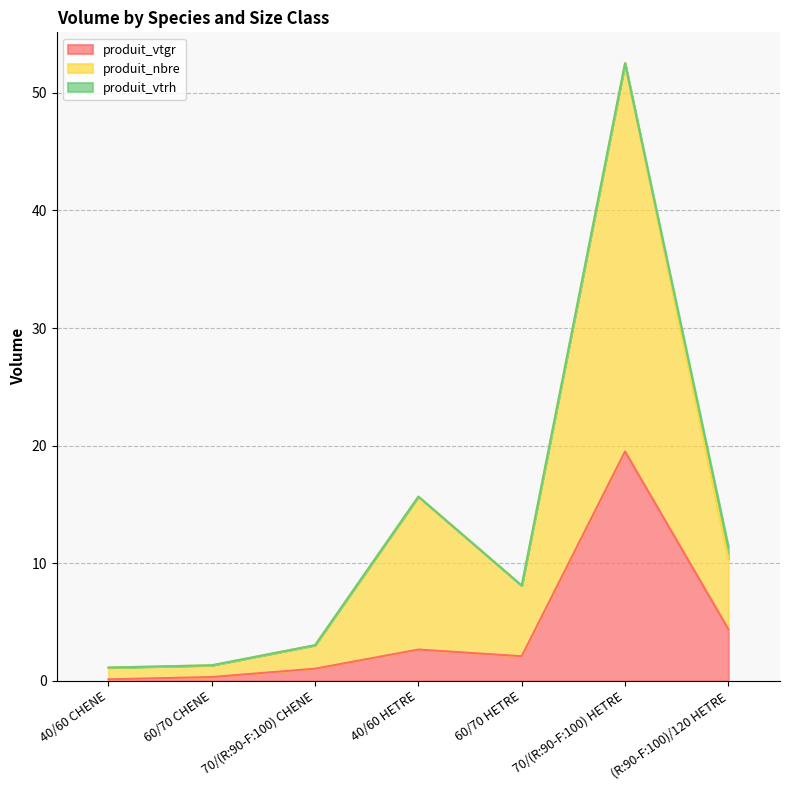

What is the label of the 3rd point from the right?

60/70 HETRE